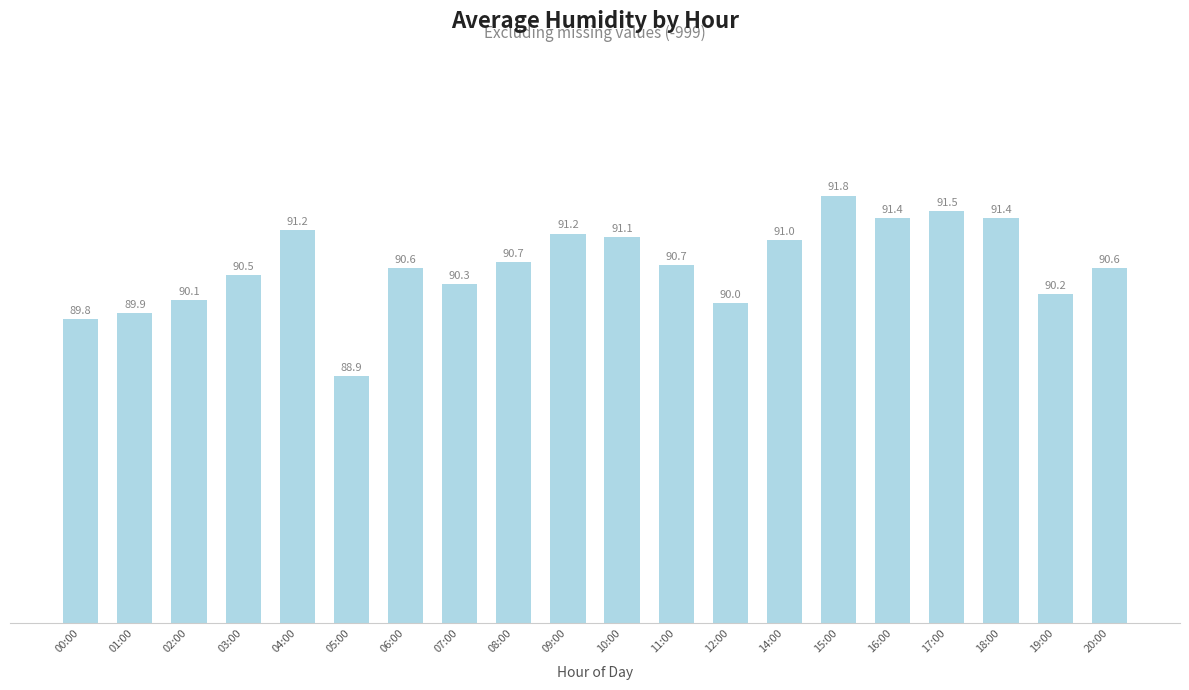

What is the greatest value displayed?

91.8